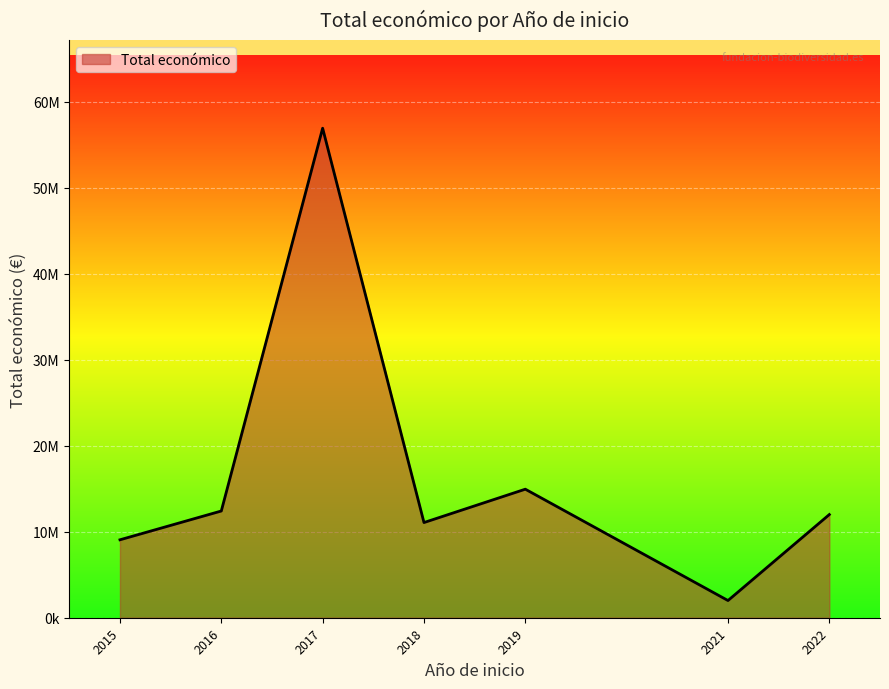

Is this an area chart (filled region under the line)?

Yes